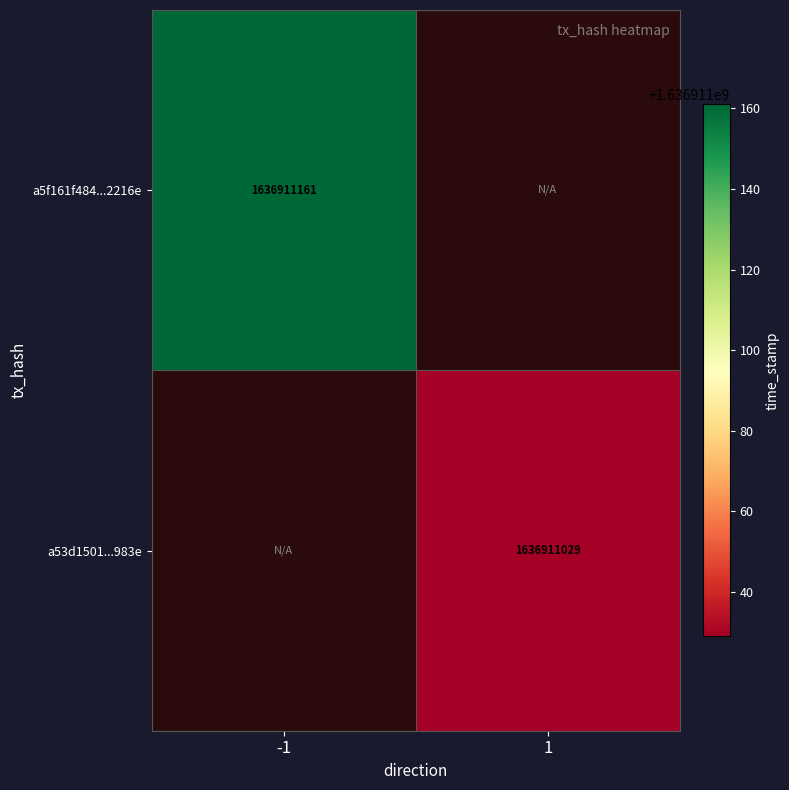

At which category does the chart reach its minimum across all series?

1